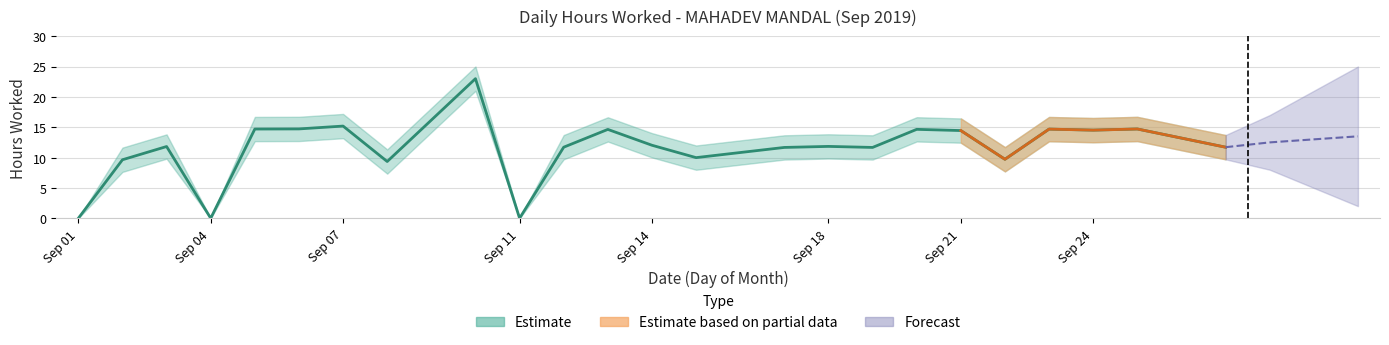

The Upper Band series shows 13.7 at 19. True or false?

True